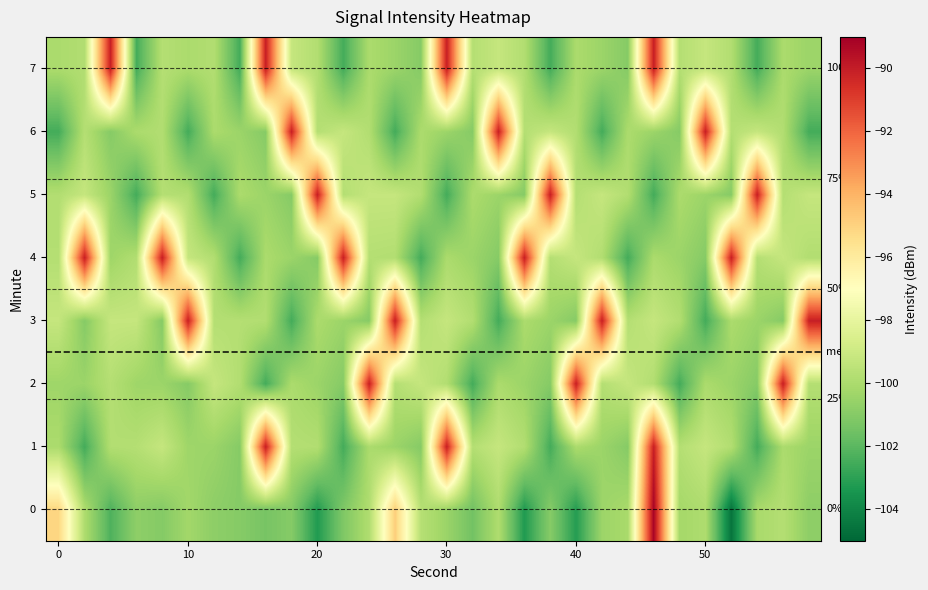

How many data points in 1 are above -100?

14